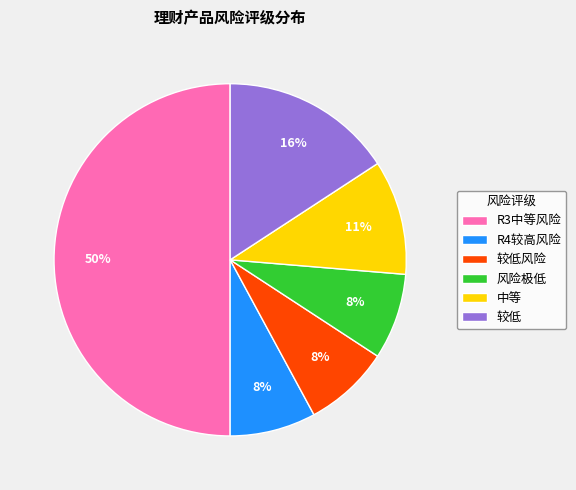

Is the sum of R4较高风险 and 风险极低 greater than half?

No